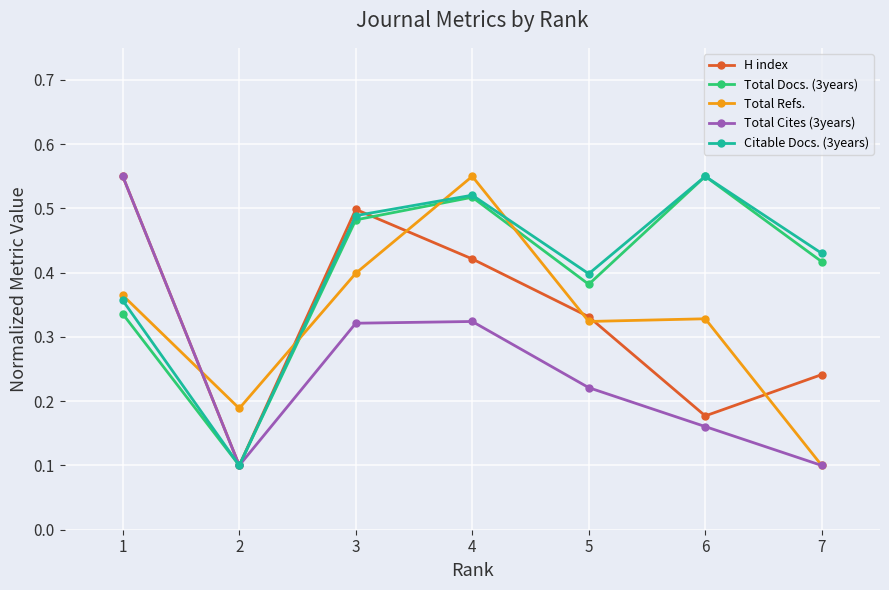

At which label is Total Refs. closest to 0?

7